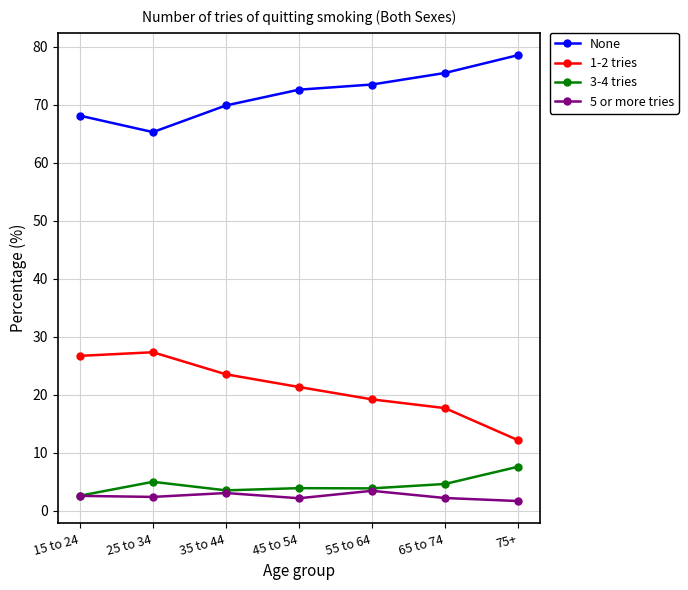

True or false: 3-4 tries has more than 2 points higher than both neighbors.

False